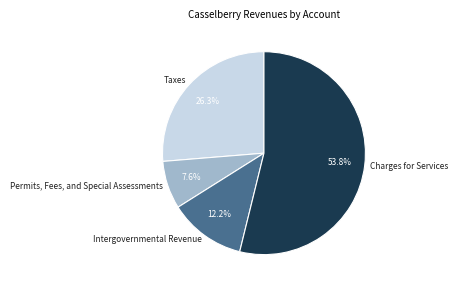

What percentage is the Intergovernmental Revenue slice, to the nearest percent?

12%